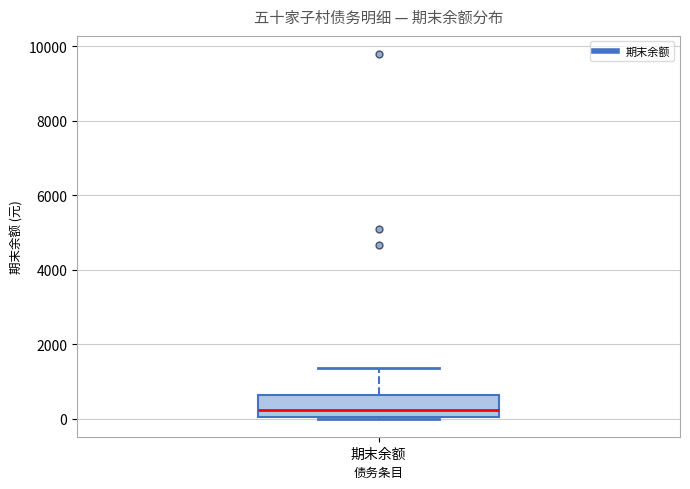

Read this box plot against the y-axis: the position of the median line, the range covered by the box, and the ends of both whiskers. The values are not printed on the chart, so give them approximately, as read against the axis.

median 200, box 0 to 600, whiskers 0 to 1400